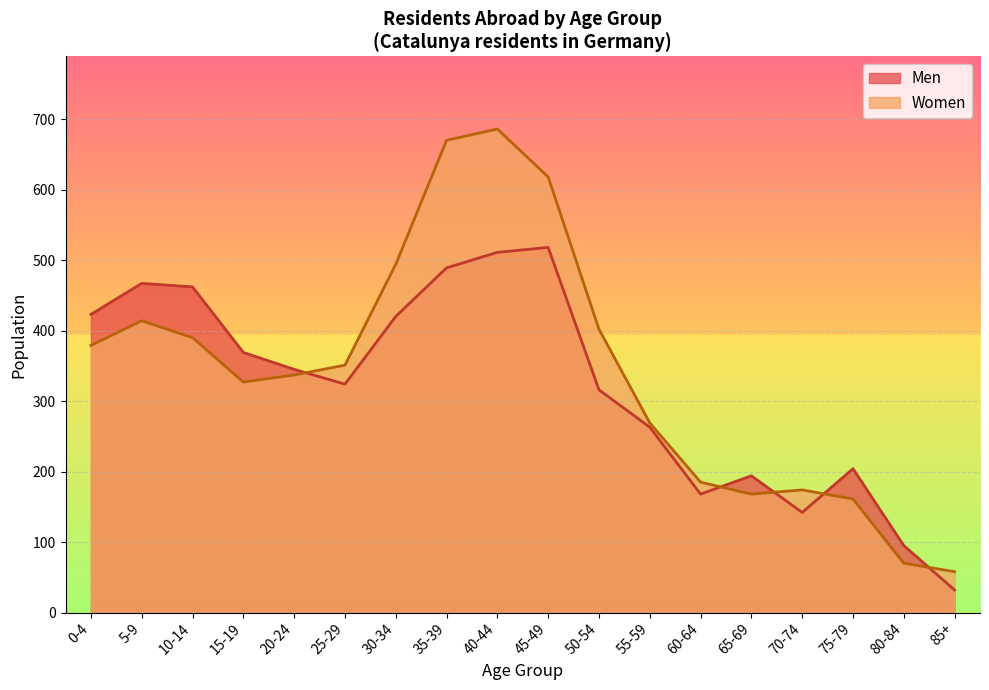

Rank the categories by Men value from highest to lowest.

45-49, 40-44, 35-39, 5-9, 10-14, 0-4, 30-34, 15-19, 20-24, 25-29, 50-54, 55-59, 75-79, 65-69, 60-64, 70-74, 80-84, 85+